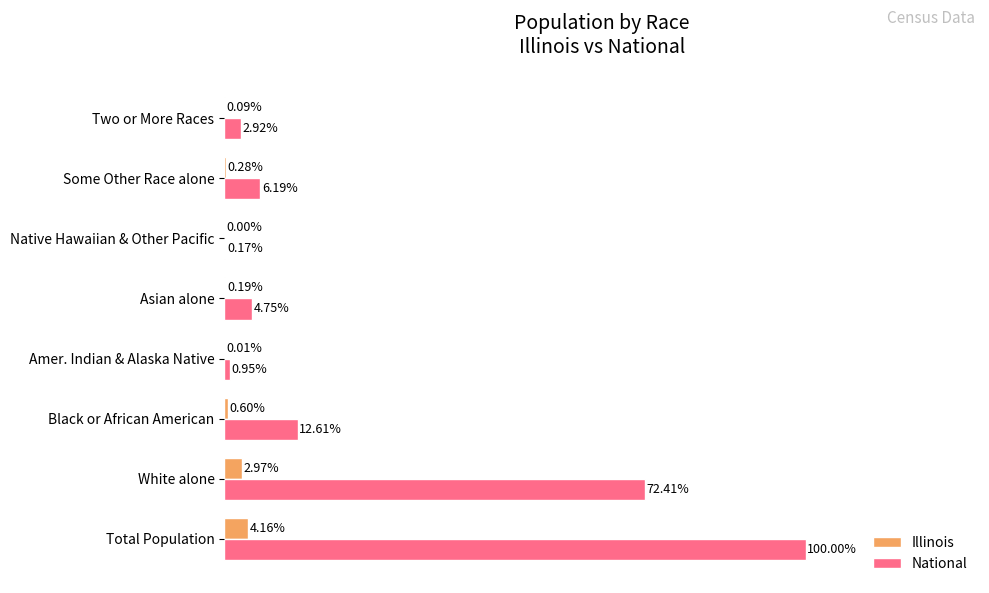

At which label does National reach its peak?

Total Population